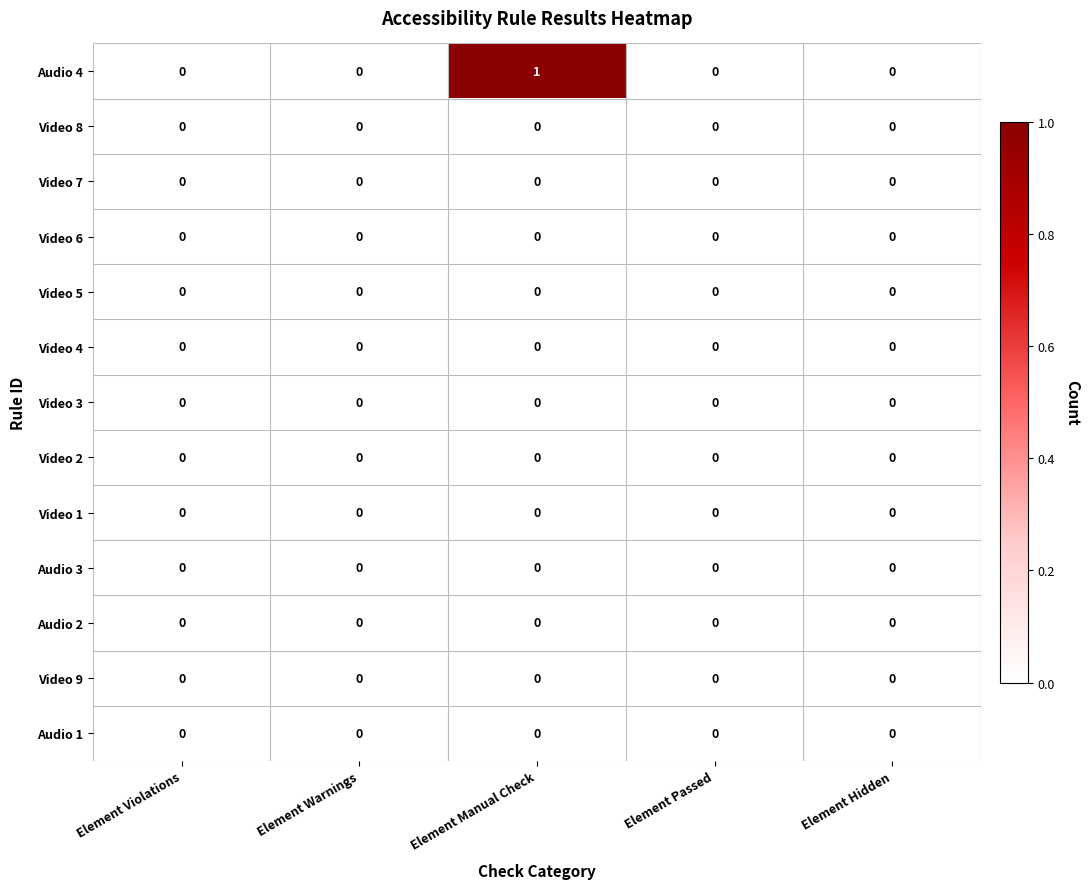

The value of Audio 3 at Element Passed is 0. True or false?

True